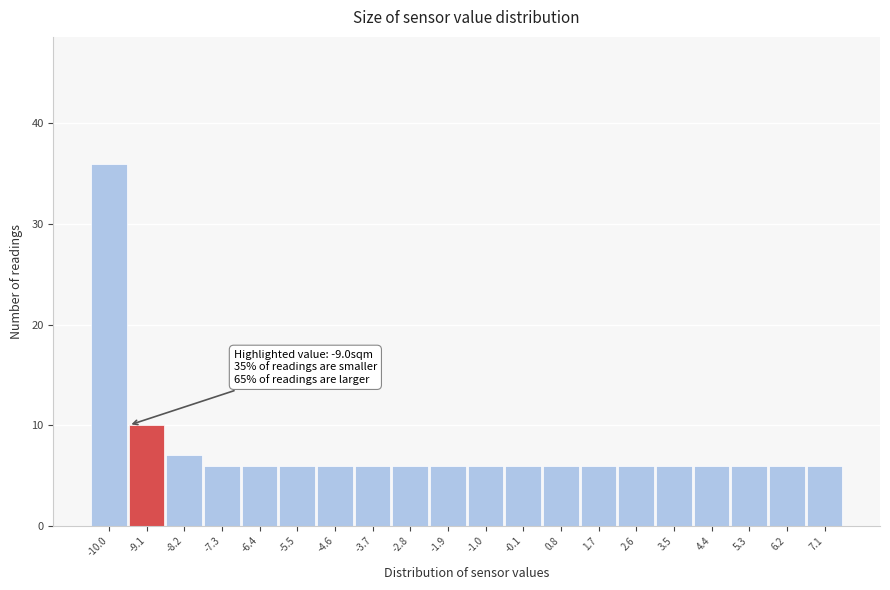

Reading left to right, transcribe all the data shown in this chart.

-10.0=36	-9.1=10	-8.2=7	-7.3=6	-6.4=6	-5.5=6	-4.6=6	-3.7=6	-2.8=6	-1.9=6	-1.0=6	-0.1=6	0.8=6	1.7=6	2.6=6	3.5=6	4.4=6	5.3=6	6.2=6	7.1=6